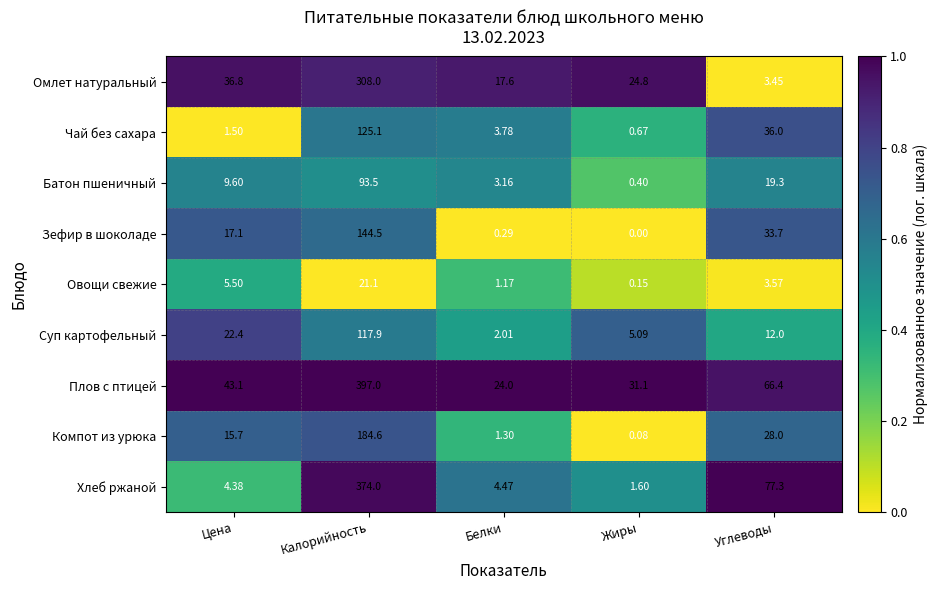

Between Цена and Калорийность, which series saw the biggest shift?

Хлеб ржаной